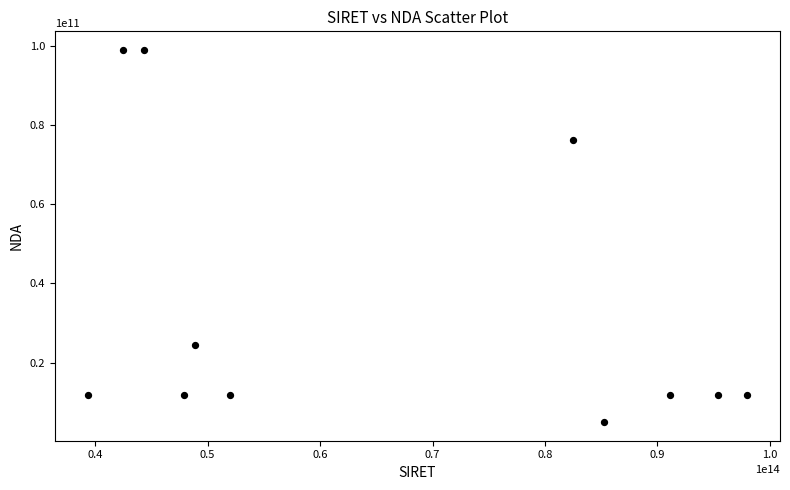

What is the average Y value?

34032864458